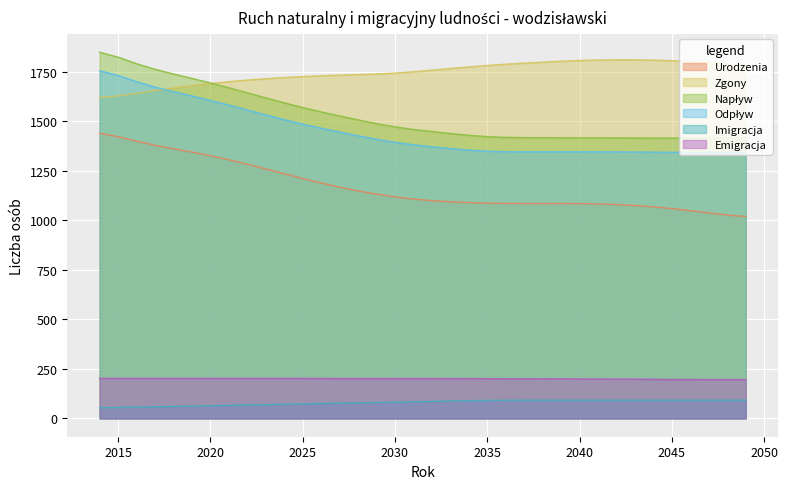

How many values in the Imigracja series are below 85?

18